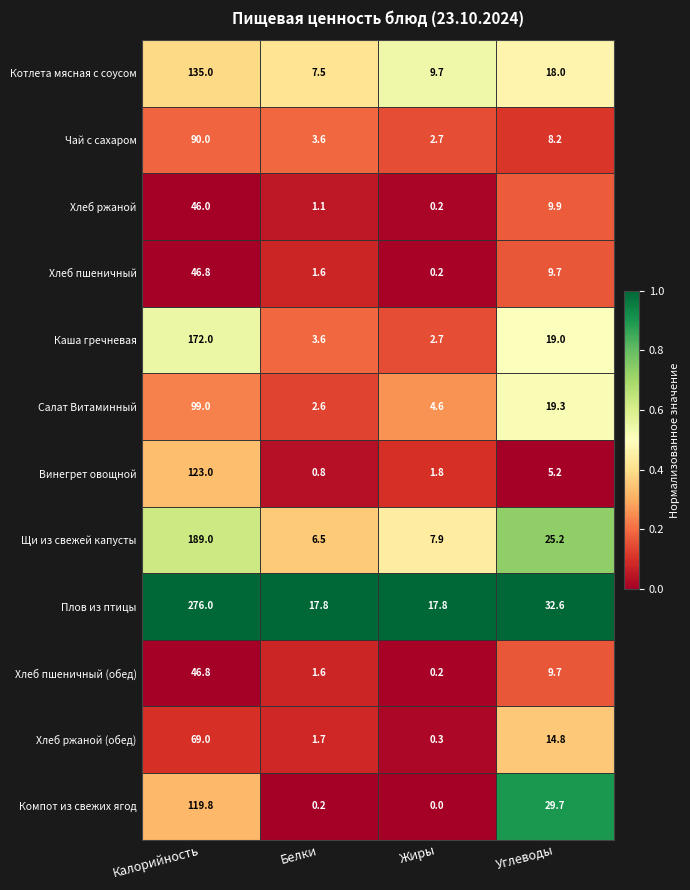

Which category has the lowest value in the Компот из свежих ягод series?

Жиры